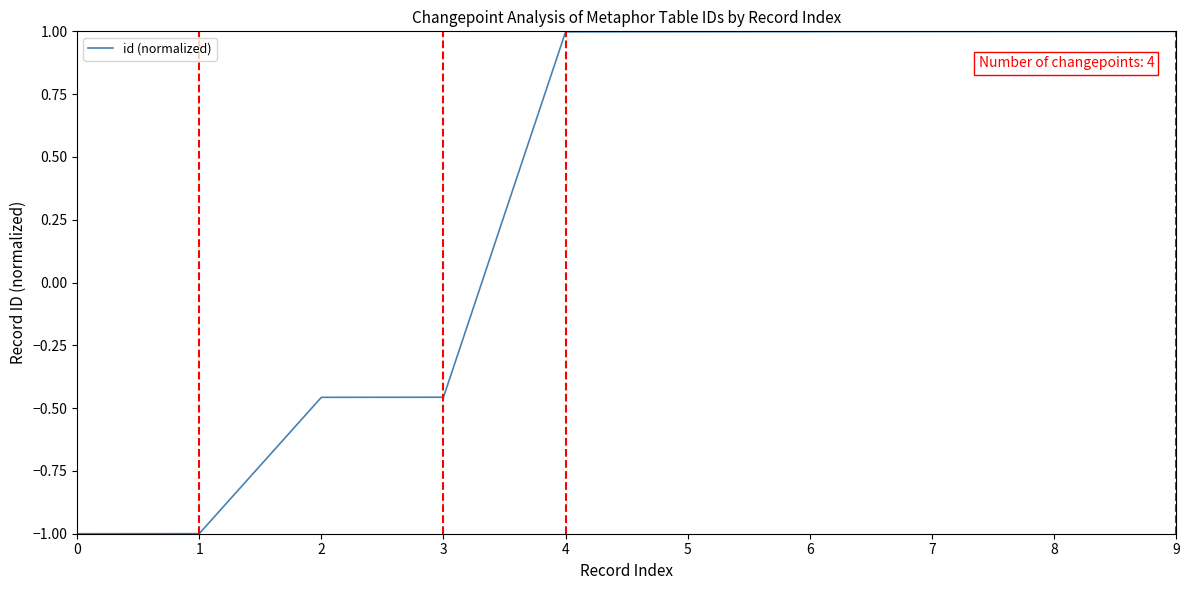

What is the change in value from 1 to 2?

+0.5